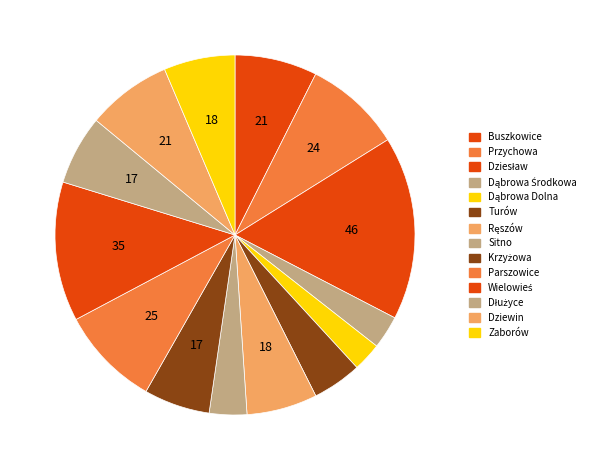

Rank the categories by value from highest to lowest.

Dziesław, Wielowieś, Parszowice, Przychowa, Dziewin, Buszkowice, Zaborów, Ręszów, Dłużyce, Krzyżowa, Turów, Sitno, Dąbrowa Środkowa, Dąbrowa Dolna